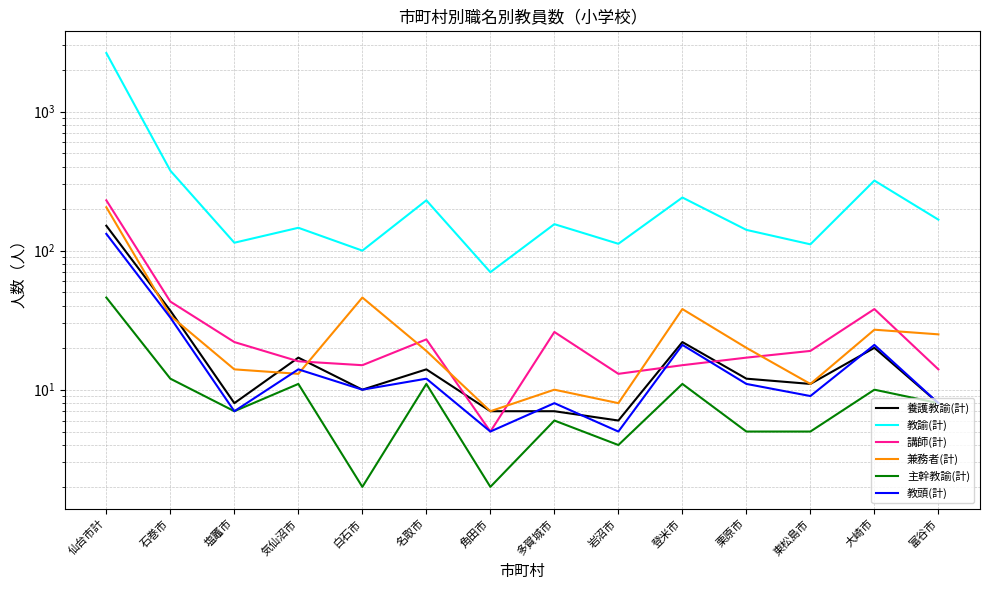

How many lines are shown in the chart?

6